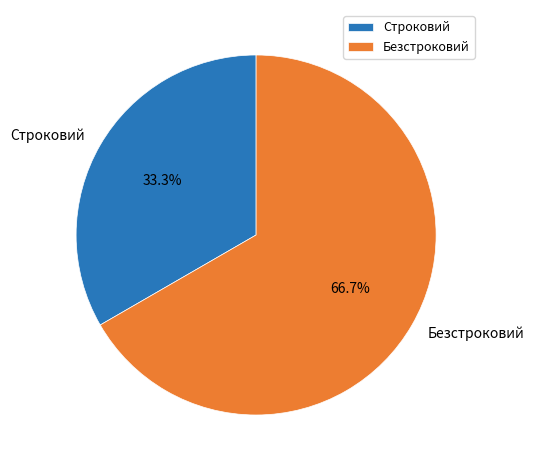

Rank the categories by value from highest to lowest.

Безстроковий, Строковий